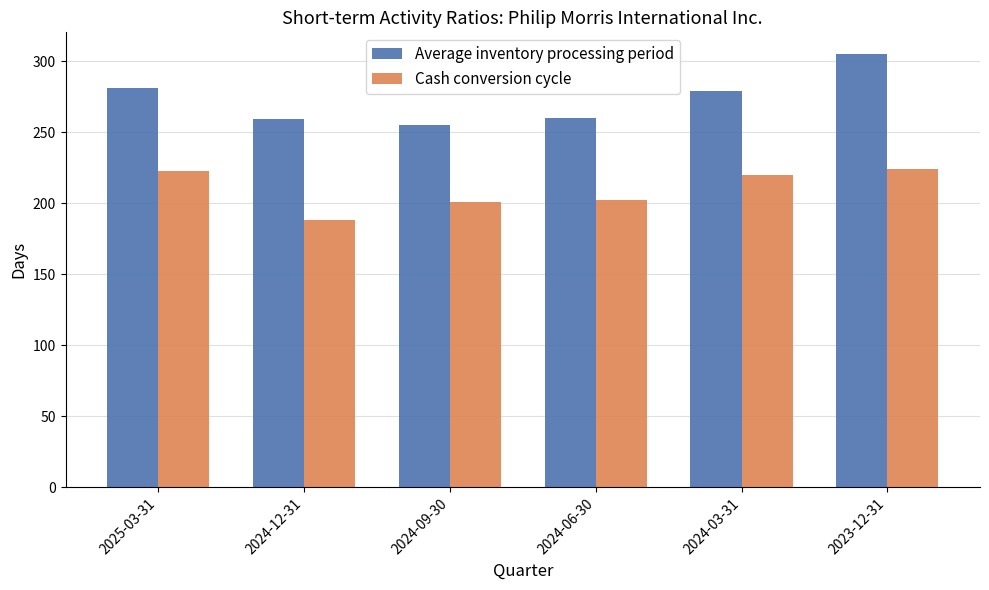

What is the difference between the maximum and minimum values in the Average inventory processing period series?

50